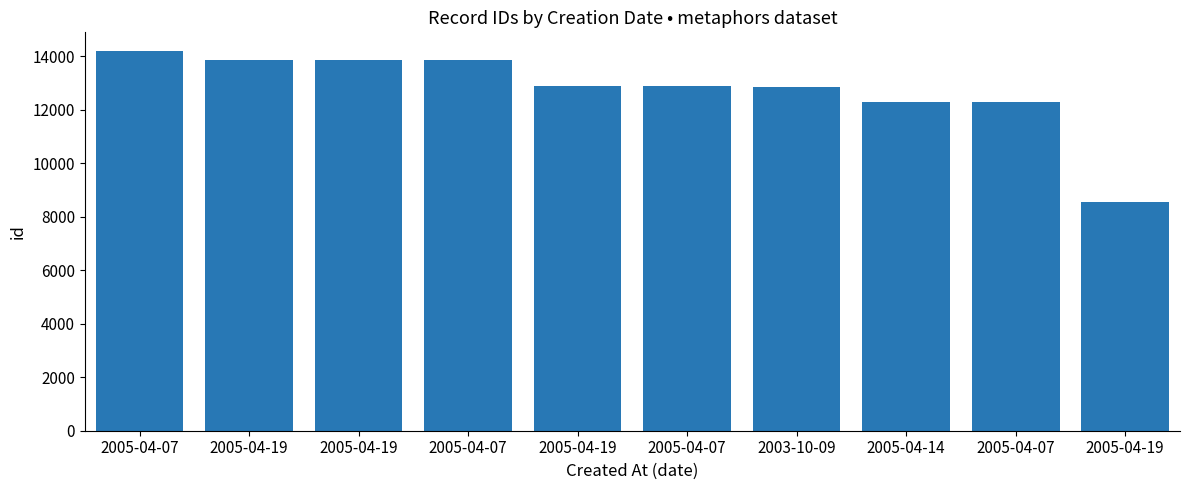

What is the sum of the values at 2005-04-07 and 2005-04-19?

25811